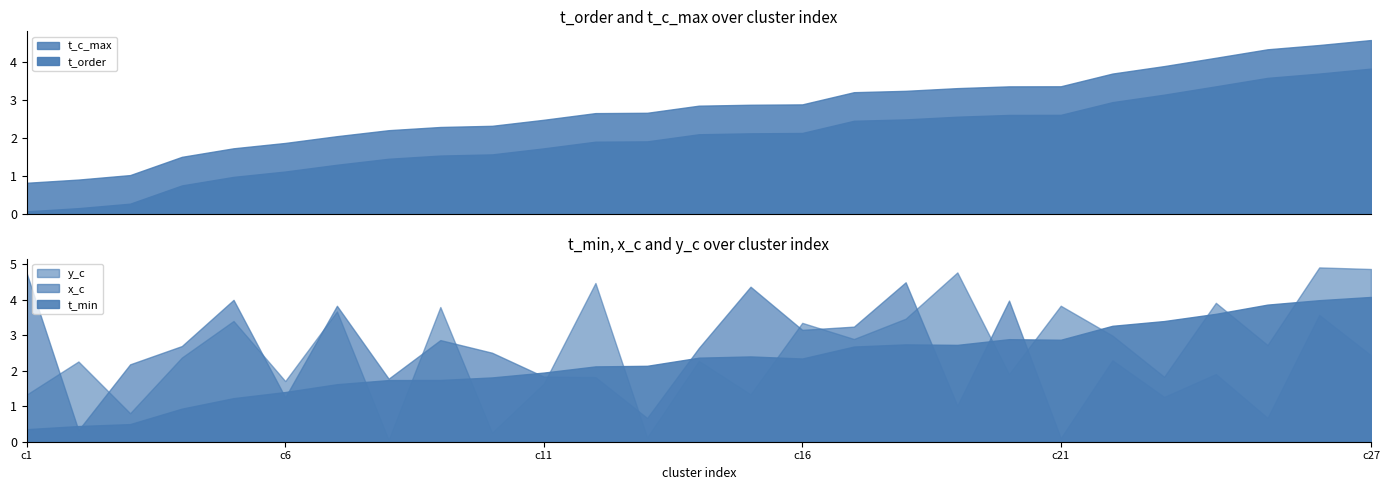

Reading left to right, list all the values displayed in this chart.

t_order: 0.1	0.2	0.3	0.8	1.0	1.1	1.3	1.5	1.5	1.6	1.7	1.9	1.9	2.1	2.1	2.1	2.5	2.5	2.6	2.6	2.6	2.9	3.1	3.4	3.6	3.7	3.8
t_min: 0.4	0.4	0.5	0.9	1.2	1.4	1.6	1.7	1.7	1.8	1.9	2.1	2.1	2.4	2.4	2.3	2.7	2.7	2.7	2.9	2.9	3.3	3.4	3.6	3.9	4.0	4.1
t_c_max: 0.8	0.9	1.0	1.5	1.7	1.9	2.1	2.2	2.3	2.3	2.5	2.7	2.7	2.9	2.9	2.9	3.2	3.2	3.3	3.4	3.4	3.7	3.9	4.1	4.3	4.4	4.6
x_c: 4.7	0.3	2.2	2.7	4.0	1.3	3.8	1.8	2.9	2.5	1.8	1.8	0.7	2.6	4.4	3.2	3.2	4.5	1.0	4.0	0.1	2.3	1.3	1.9	0.7	3.6	2.4
y_c: 1.3	2.3	0.8	2.4	3.4	1.7	3.7	0.1	3.8	0.3	1.6	4.5	0.1	2.3	1.3	3.4	2.9	3.5	4.8	1.9	3.8	3.0	1.8	3.9	2.7	4.9	4.9